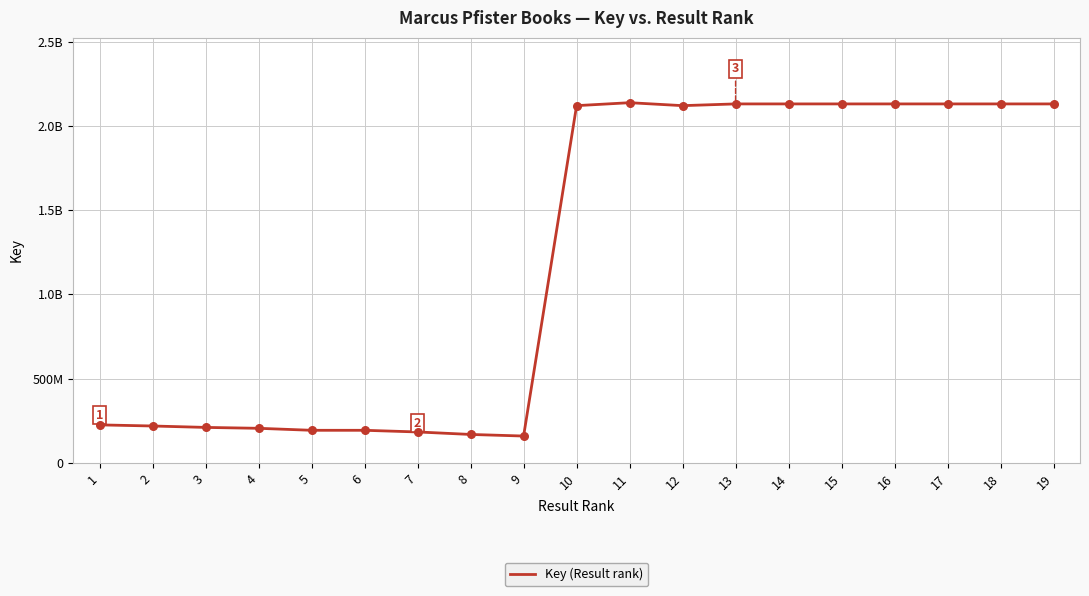

Between 18 and 11, which is larger?

11